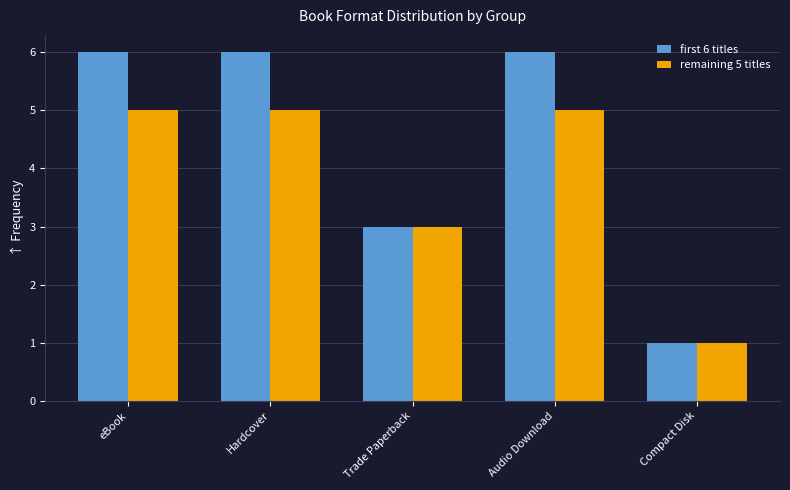

Reading right to left, transcribe all the data shown in this chart.

first 6 titles: Compact Disk=1	Audio Download=6	Trade Paperback=3	Hardcover=6	eBook=6
remaining 5 titles: Compact Disk=1	Audio Download=5	Trade Paperback=3	Hardcover=5	eBook=5